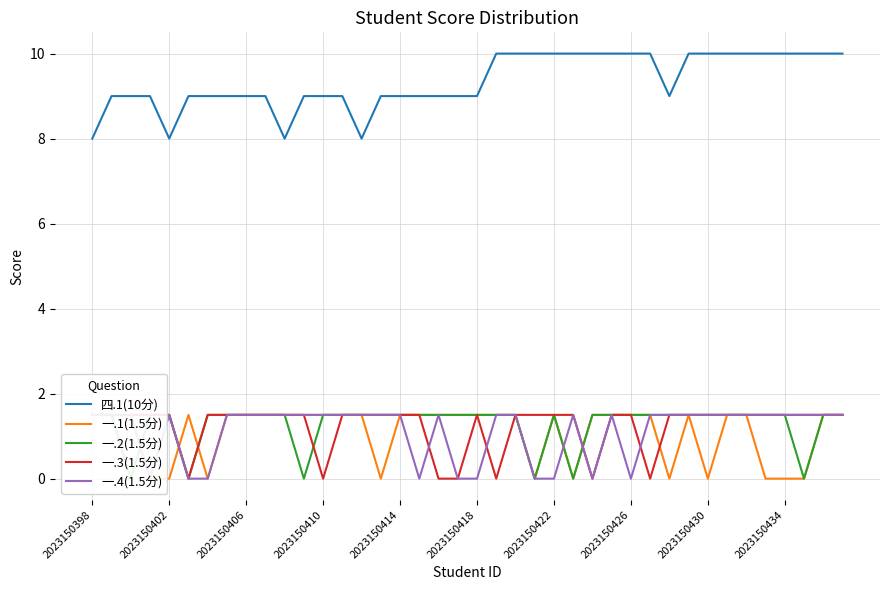

The 四.1(10分) series shows 10.0 at 25. True or false?

True